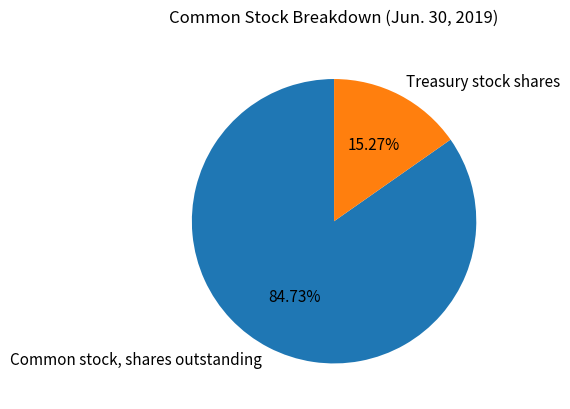

To the nearest percent, what portion does Common stock, shares outstanding represent?

85%